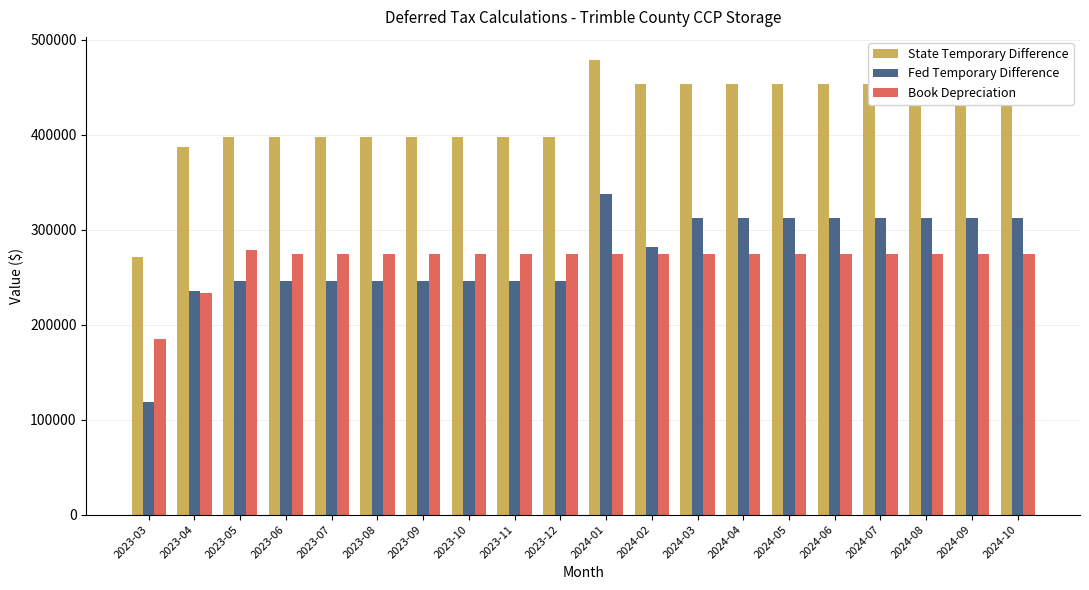

At which category does the chart reach its peak across all series?

2024-01